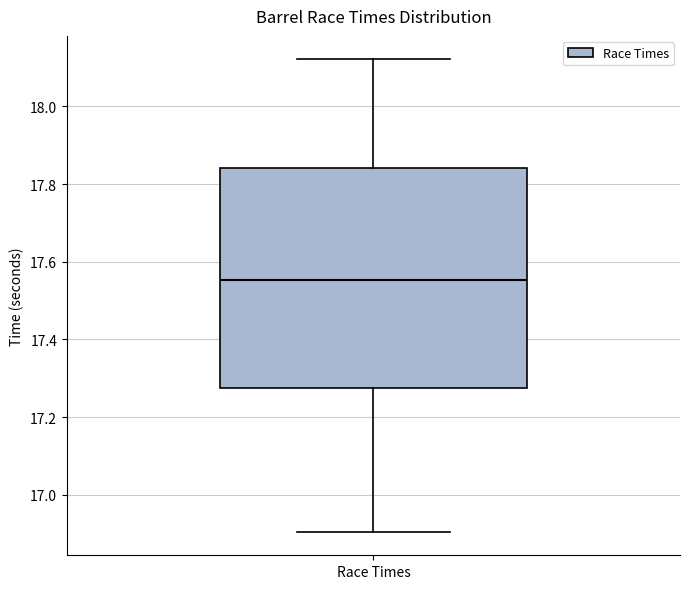

Read this box plot against the y-axis: the position of the median line, the range covered by the box, and the ends of both whiskers. The values are not printed on the chart, so give them approximately, as read against the axis.

median 17.56, box 17.28 to 17.84, whiskers 16.90 to 18.12